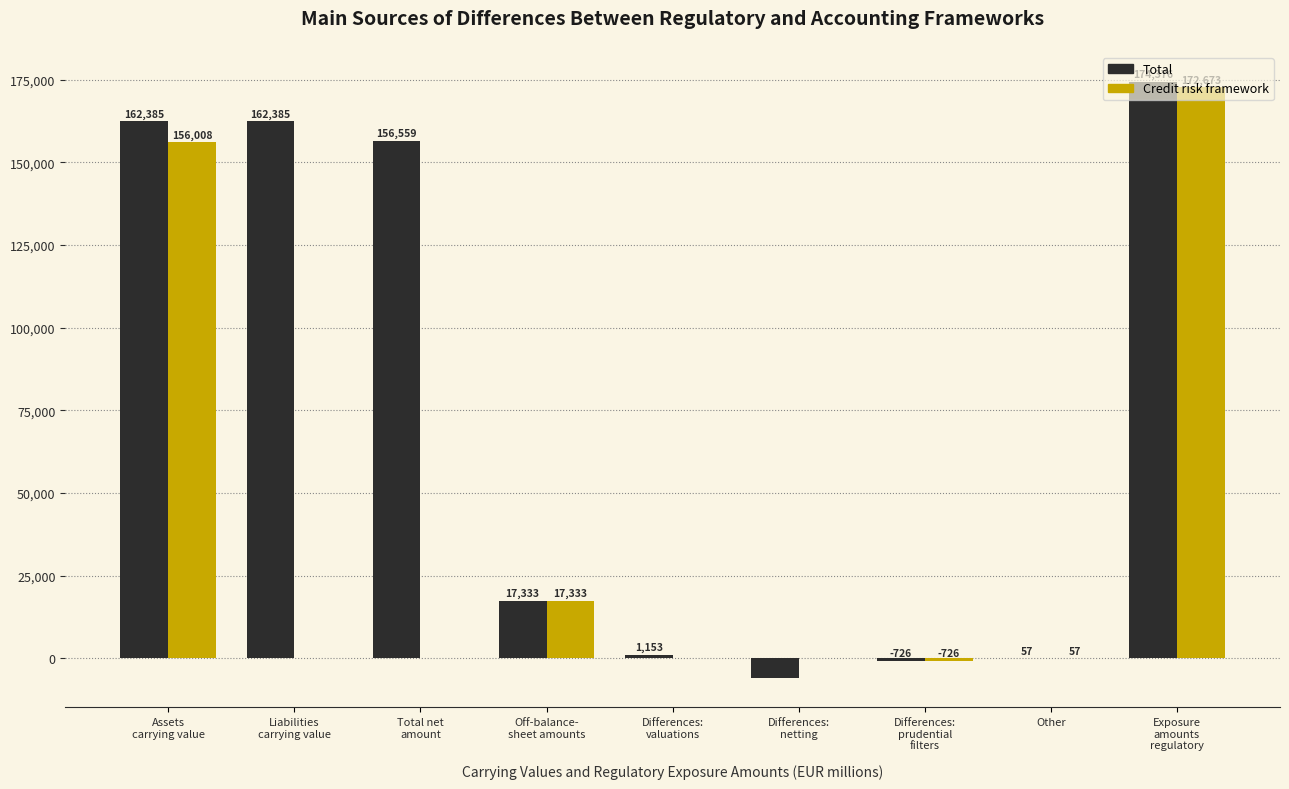

How many distinct data groups are displayed?

2